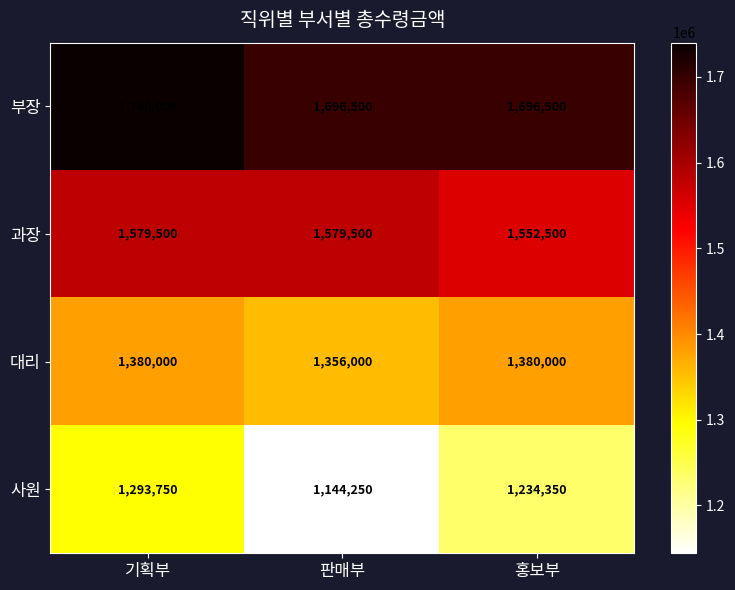

What is the smallest value displayed?

1144250